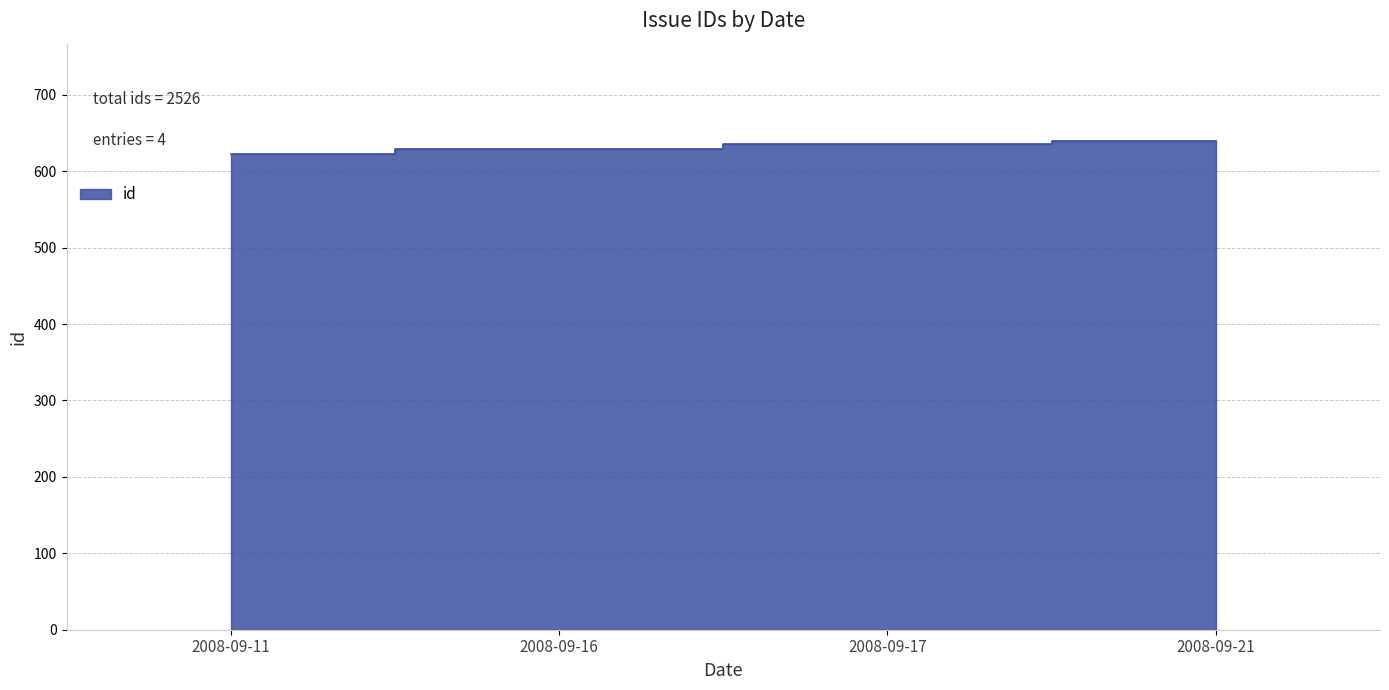

What is the minimum value shown in the chart?

622